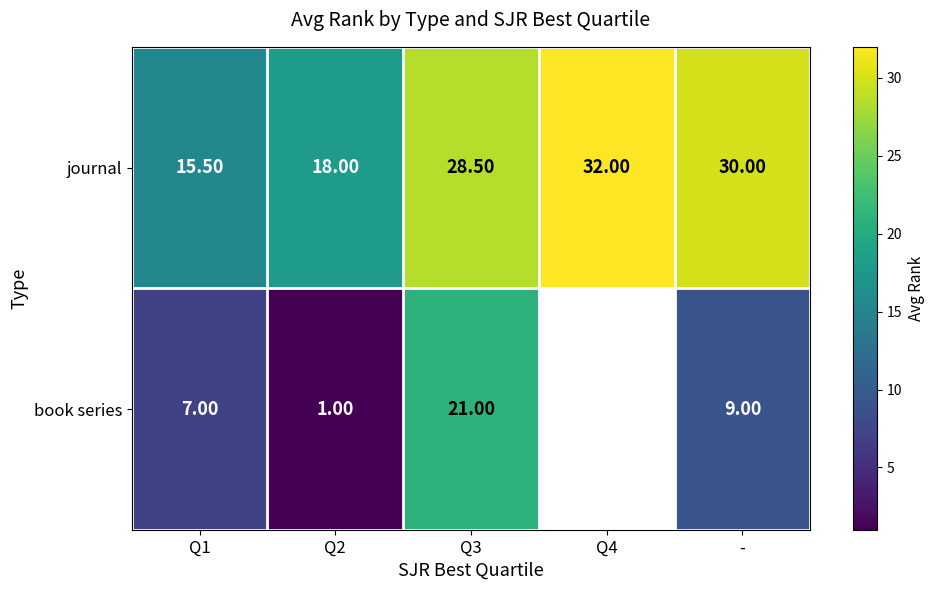

Where is journal nearest to the value 23?

Q2